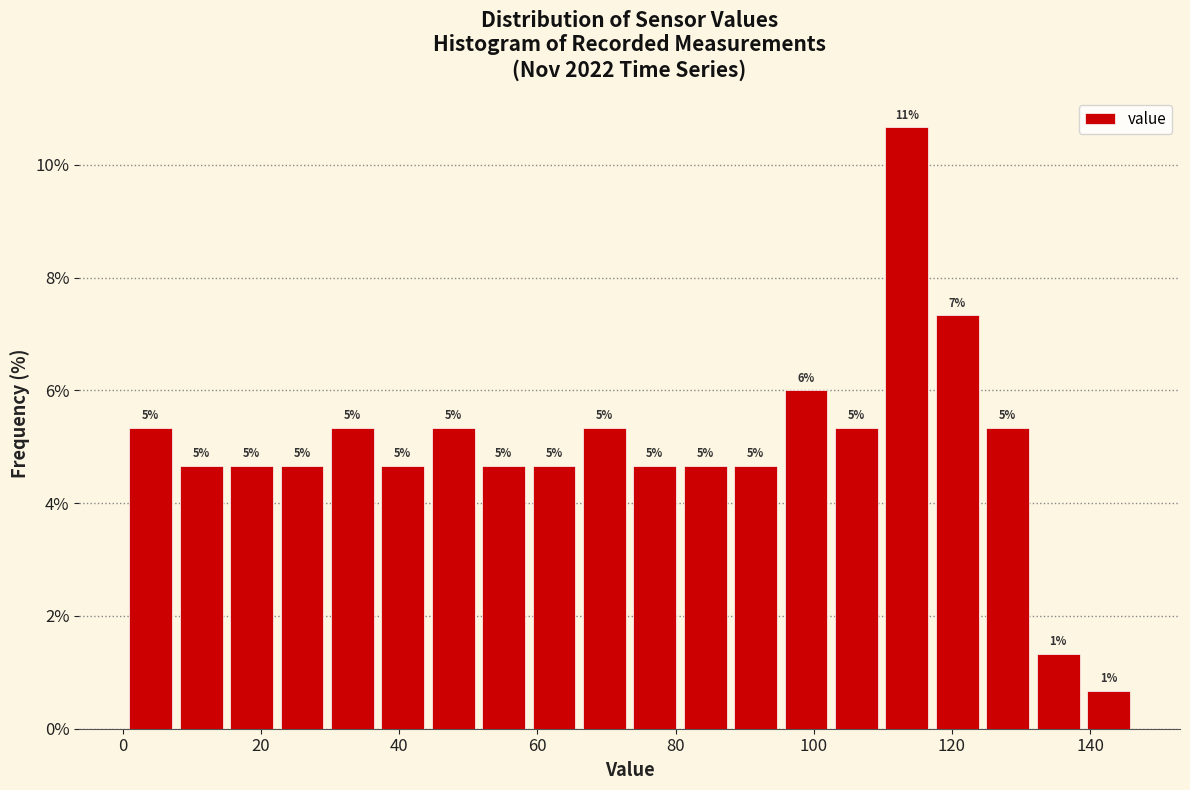

Around what value on the x-axis is the tallest bar? Give the approximate position of its centre, as read against the axis.

114